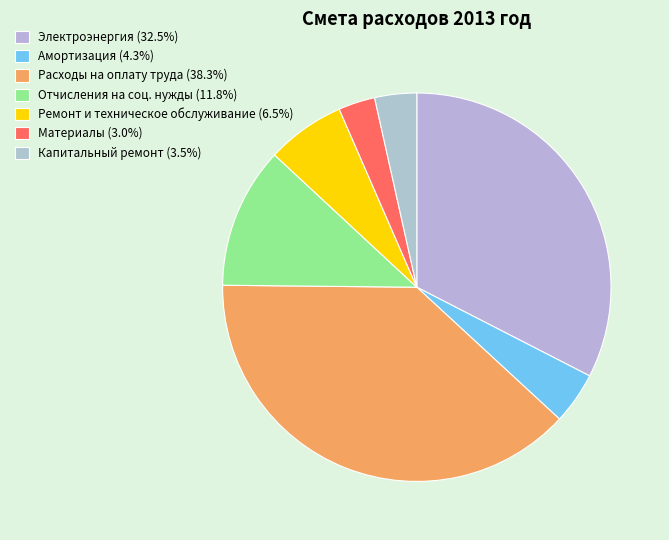

True or false: Капитальный ремонт accounts for 3% of the total.

True